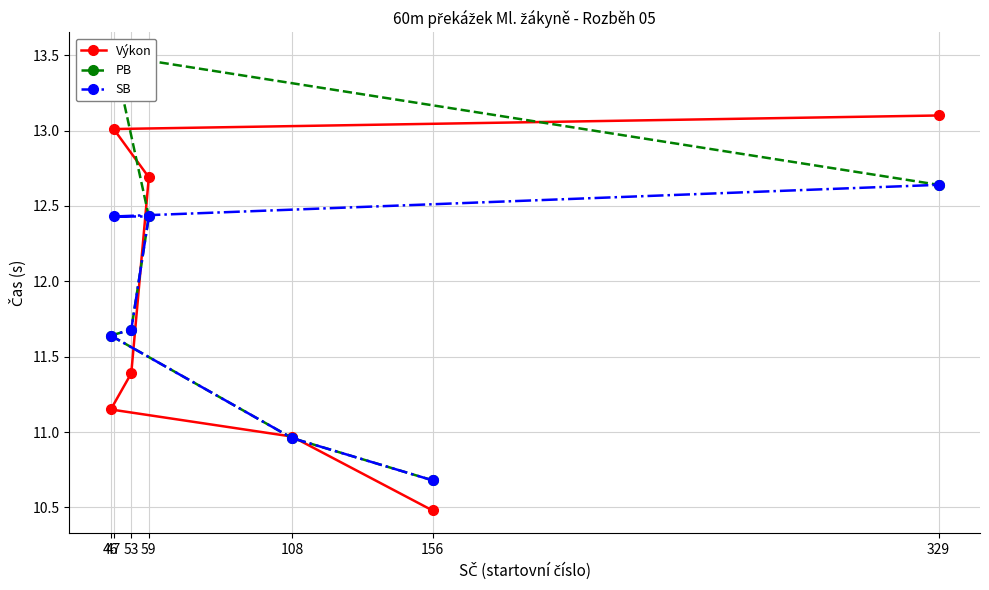

True or false: SB and Výkon cross at least once.

True